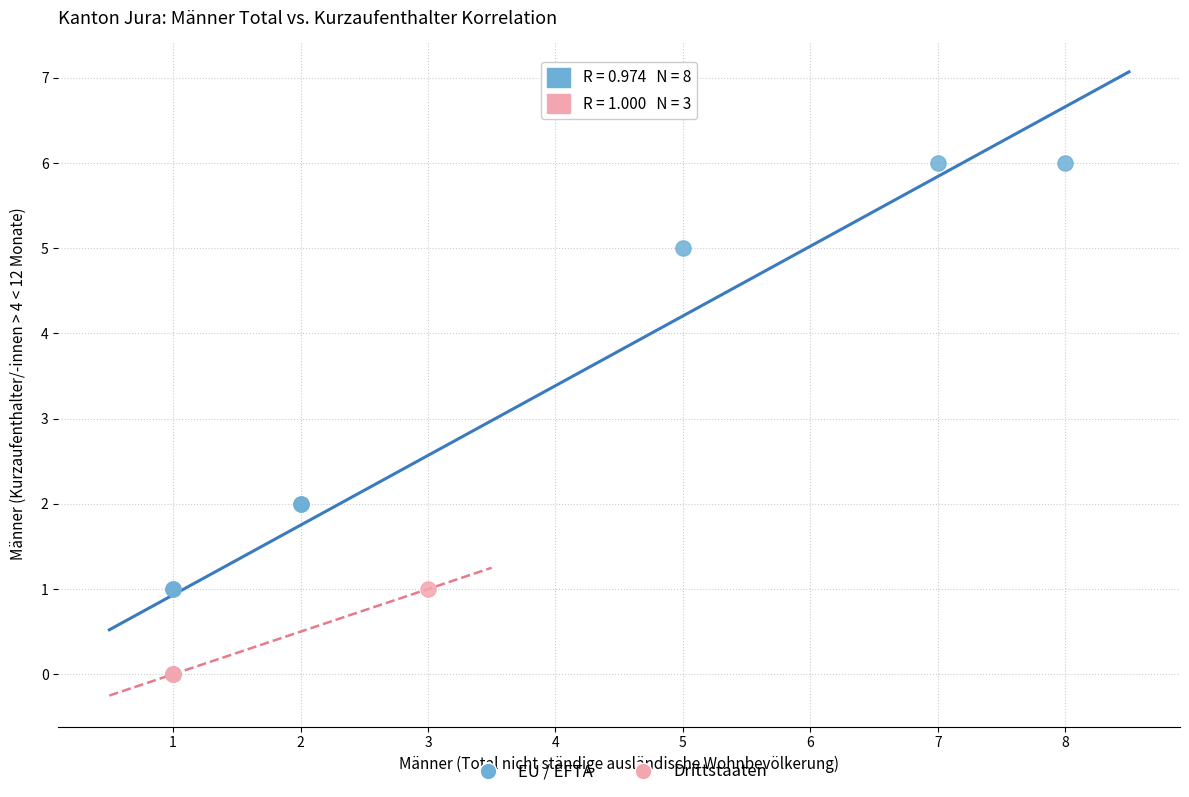

Which series contains the highest Y value?

EU / EFTA